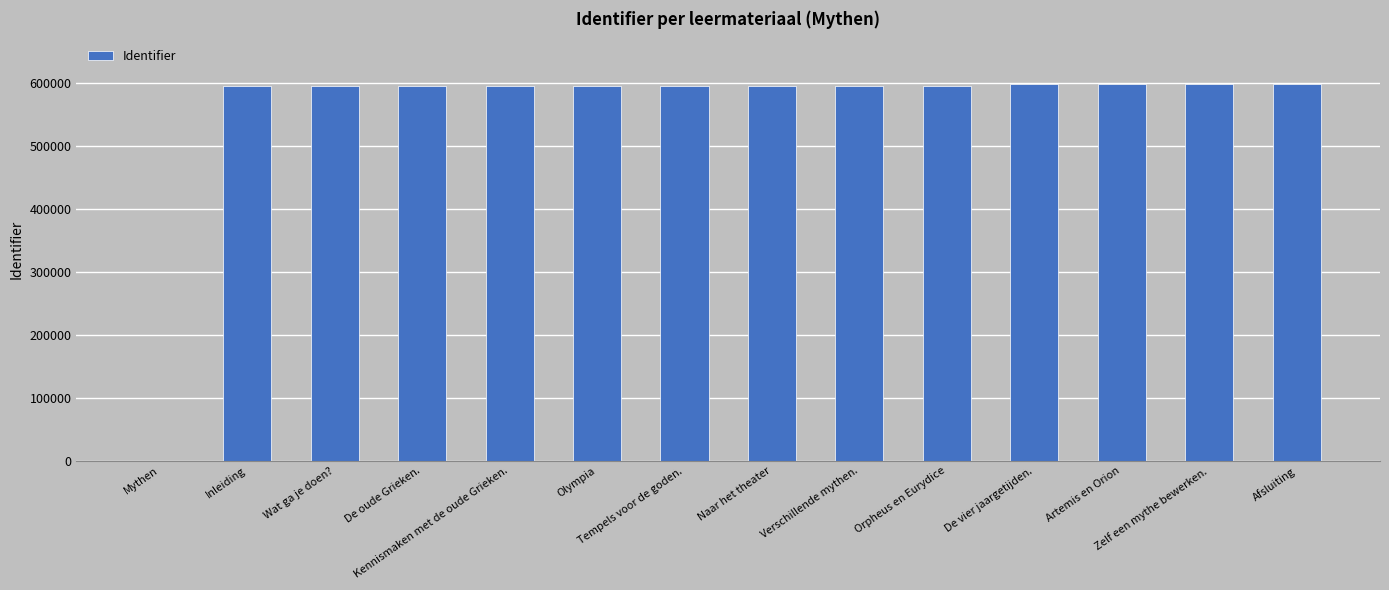

What is the greatest value displayed?

598927